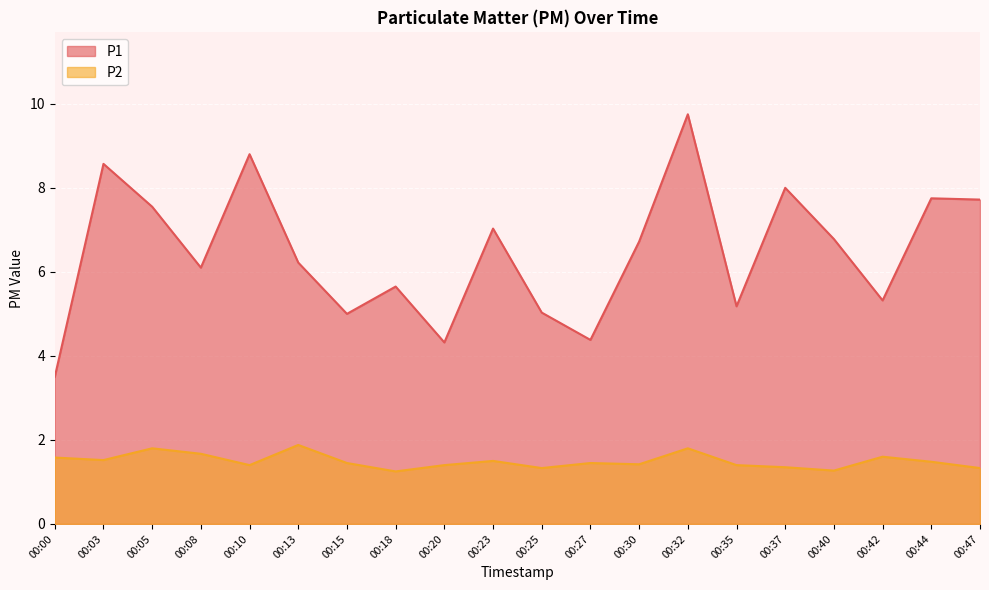

List the series in order of their peak value, lowest first.

P2, P1